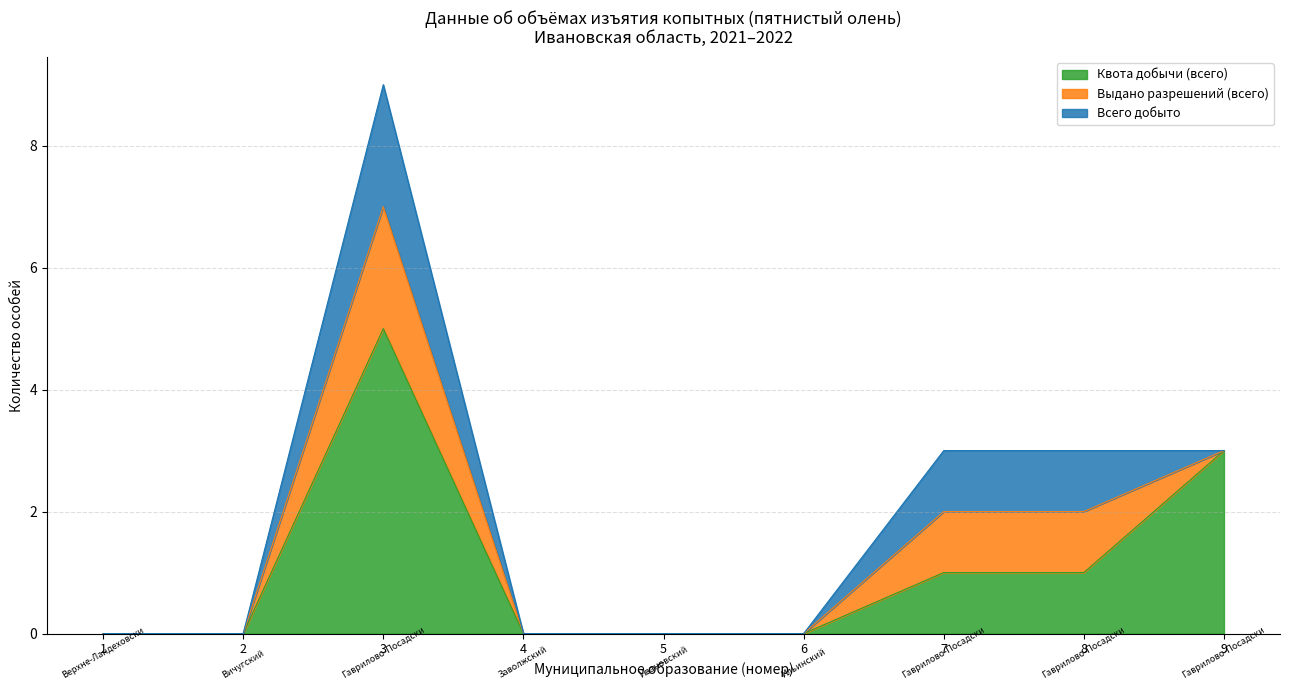

At Верхне-Ландеховский, list the series in order from largest to smallest.

Квота добычи (всего), Выдано разрешений (всего), Всего добыто